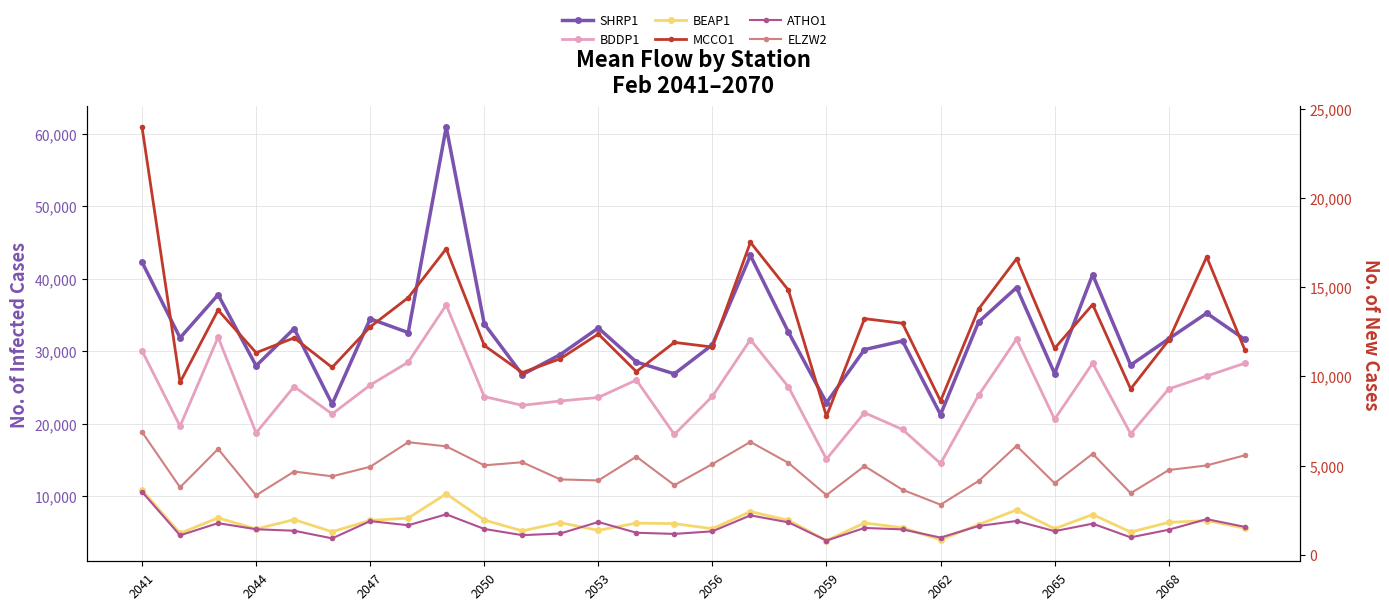

List the series in order of their peak value, highest first.

SHRP1, BDDP1, MCCO1, BEAP1, ELZW2, ATHO1